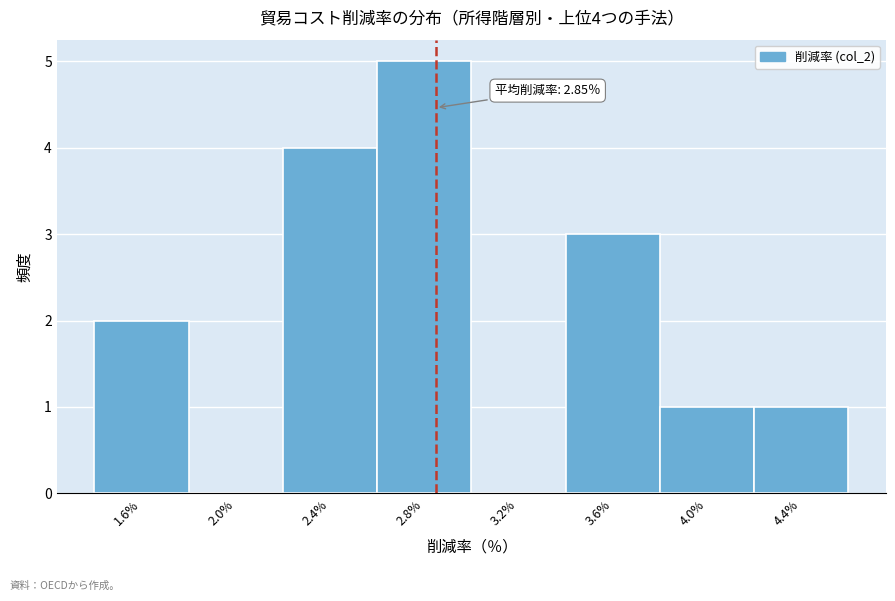

Over which range of the x-axis is the bar tallest?

2.6 to 3.0